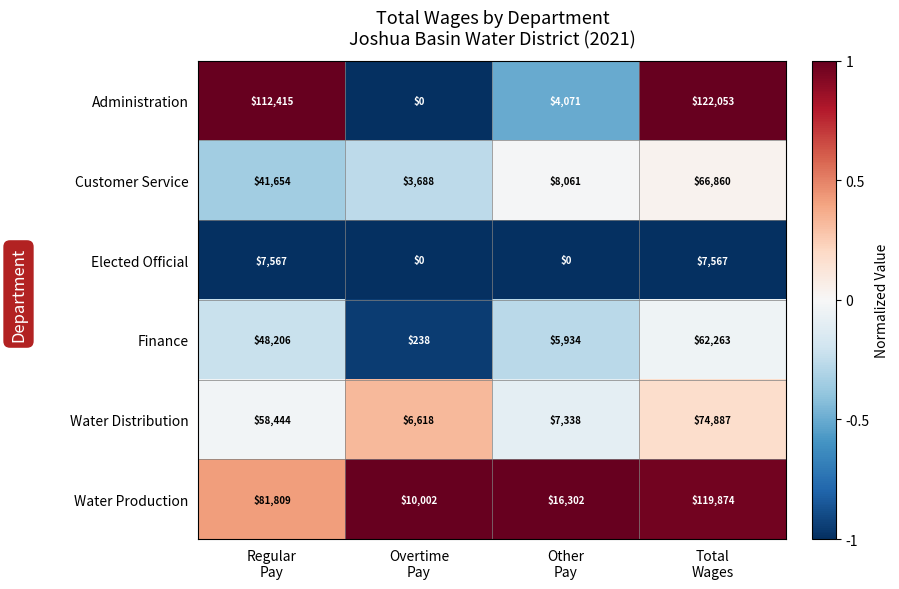

Reading right to left, list all the values displayed in this chart.

Administration: 122053	4071	0	112415
Customer Service: 66860	8061	3688	41654
Elected Official: 7567	0	0	7567
Finance: 62263	5934	238	48206
Water Distribution: 74887	7338	6618	58444
Water Production: 119874	16302	10002	81809